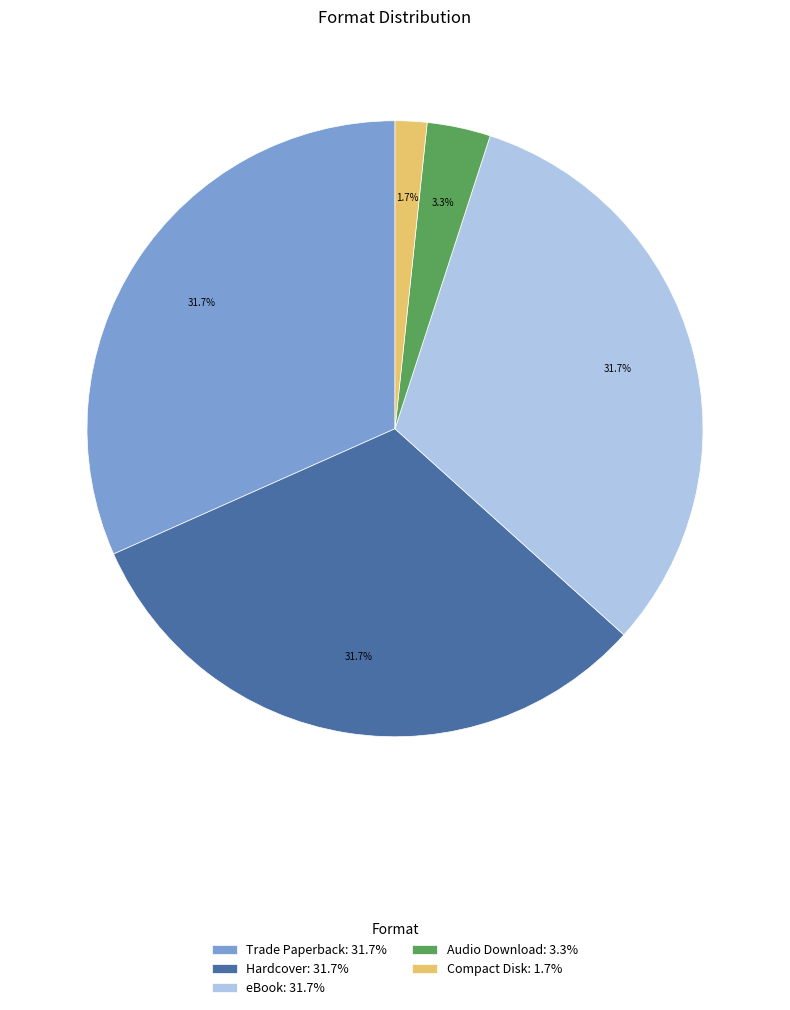

Does Audio Download represent more than half of the total?

No